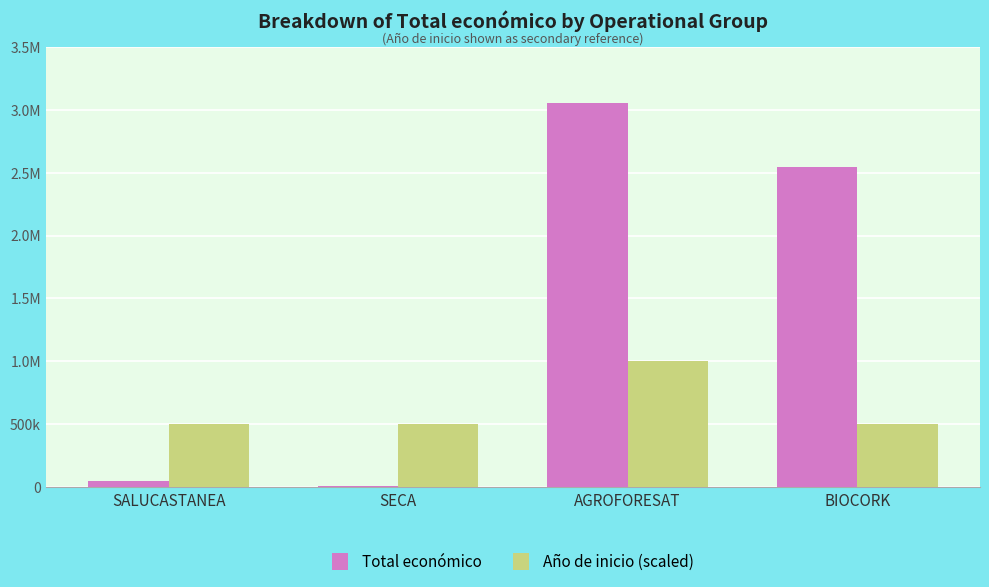

Are the bars grouped side by side (vs. stacked)?

Yes